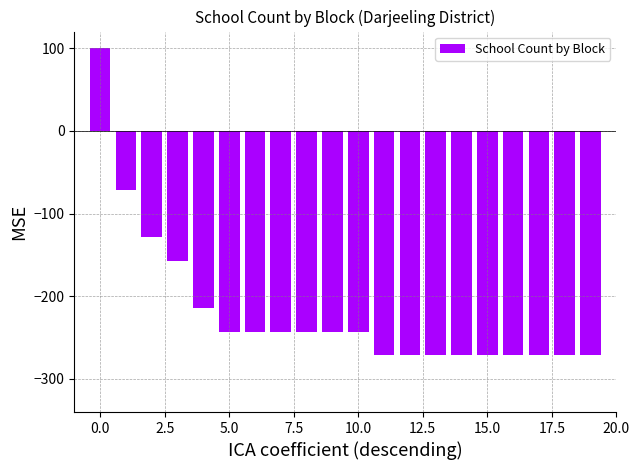

How many values are below -242?

15